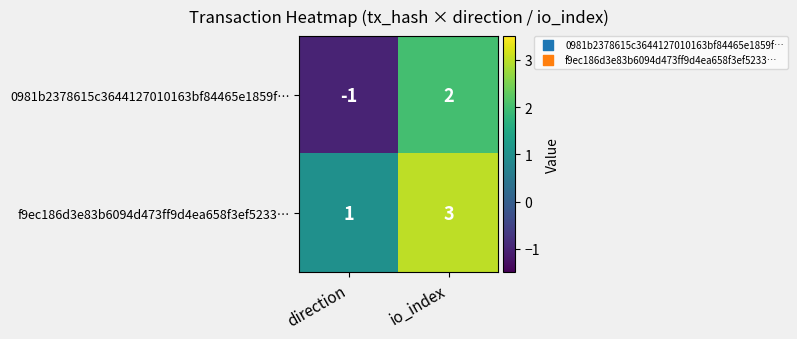

What is the smallest value displayed?

-1